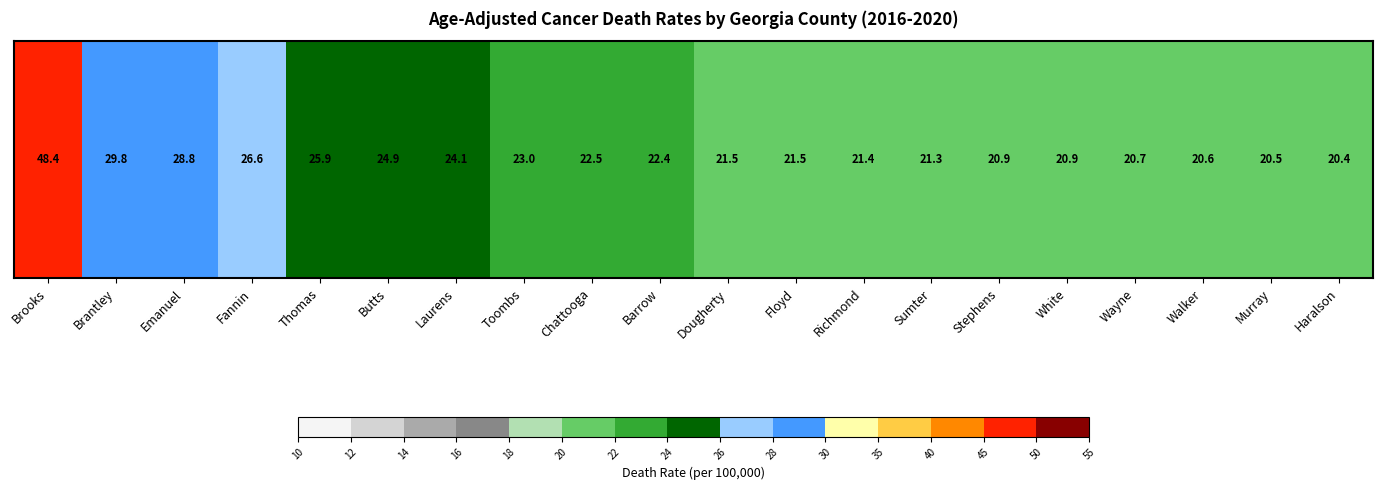

At which label does the data first exceed 22?

Brooks